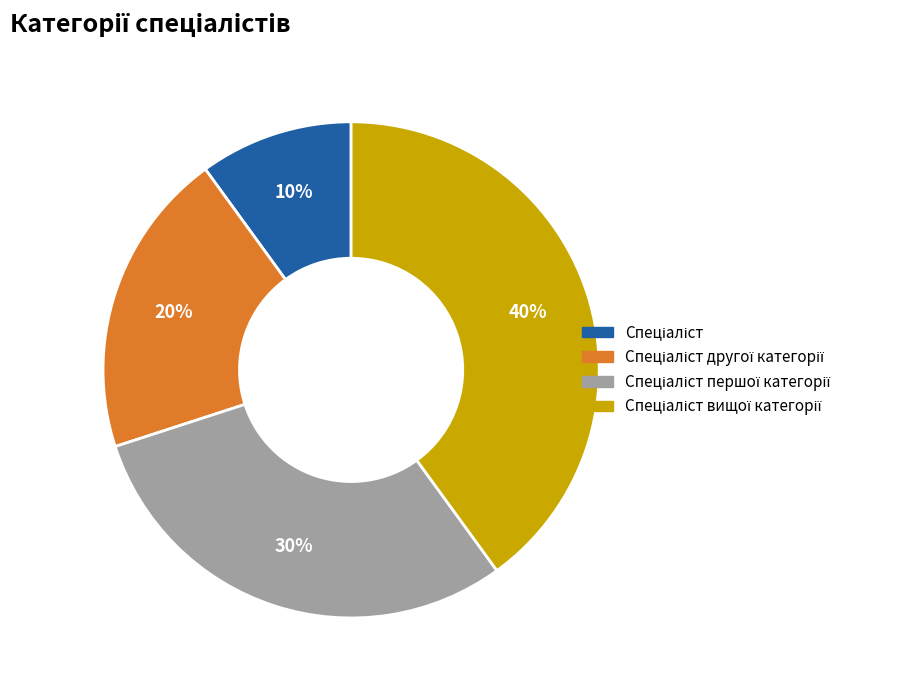

To the nearest percent, what is the average slice percentage?

25%